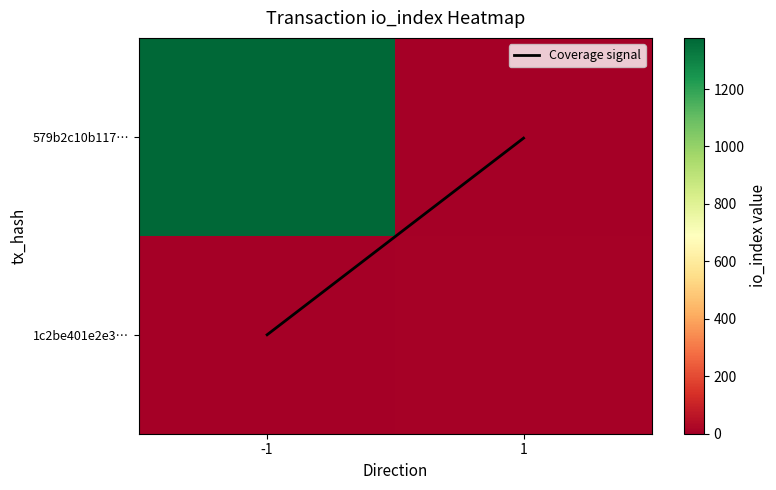

Which category has the lowest value across all series?

1